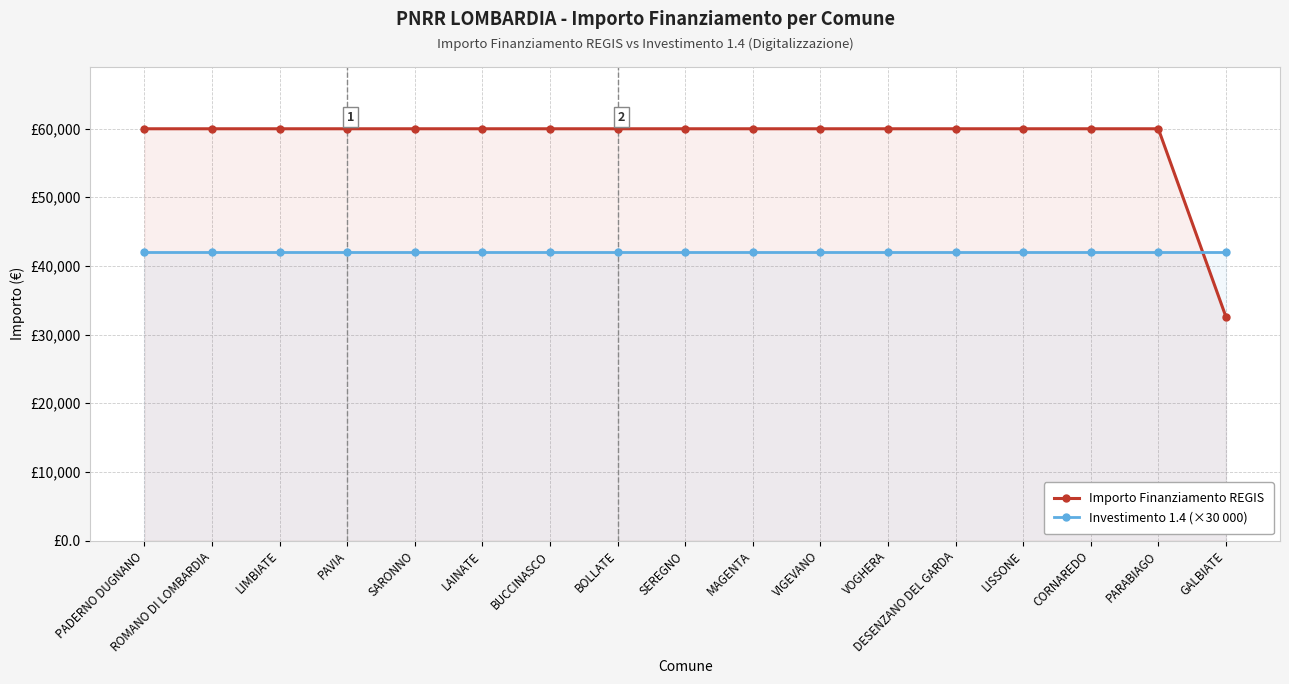

The value of Investimento 1.4 (×30 000) at ROMANO DI LOMBARDIA is 42000. True or false?

True